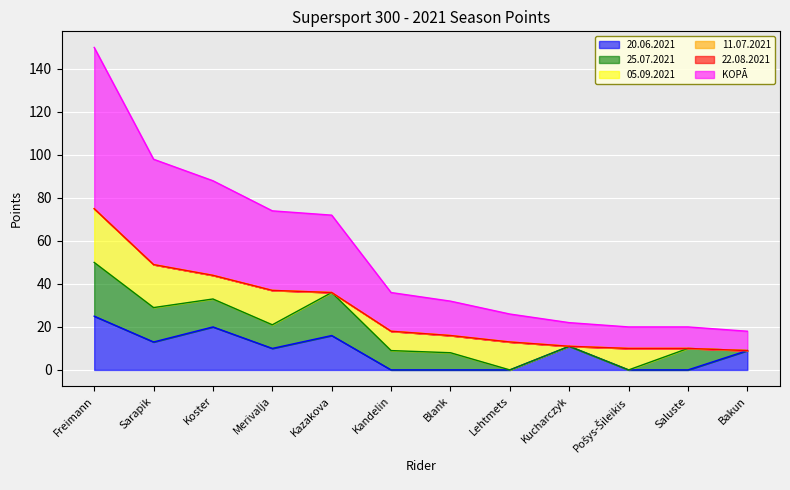

True or false: 11.07.2021 has more than 1 interior local peaks.

False